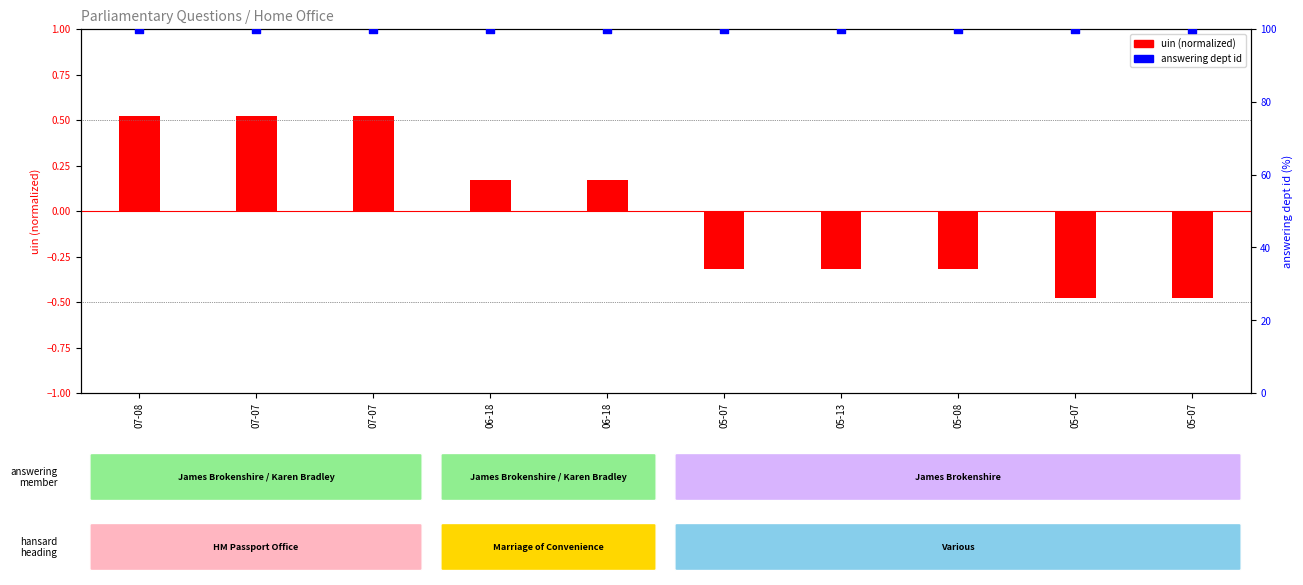

Which series has the largest total across all categories?

answering dept id